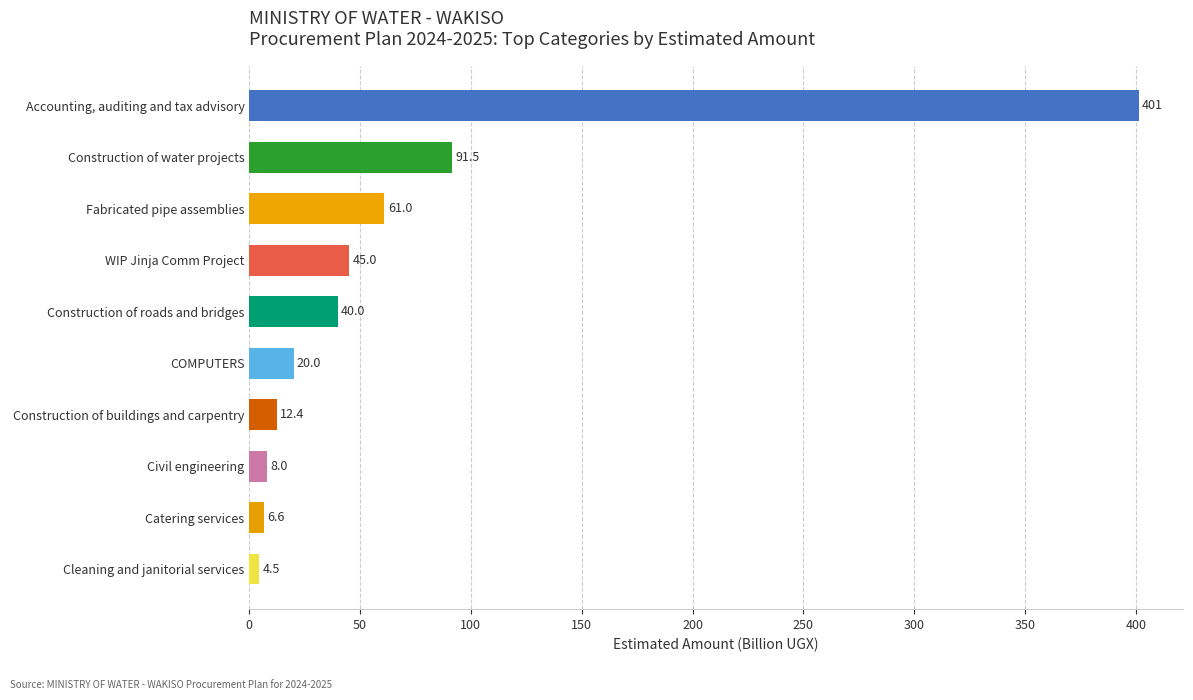

At which category does the chart reach its peak across all series?

Accounting, auditing and tax advisory